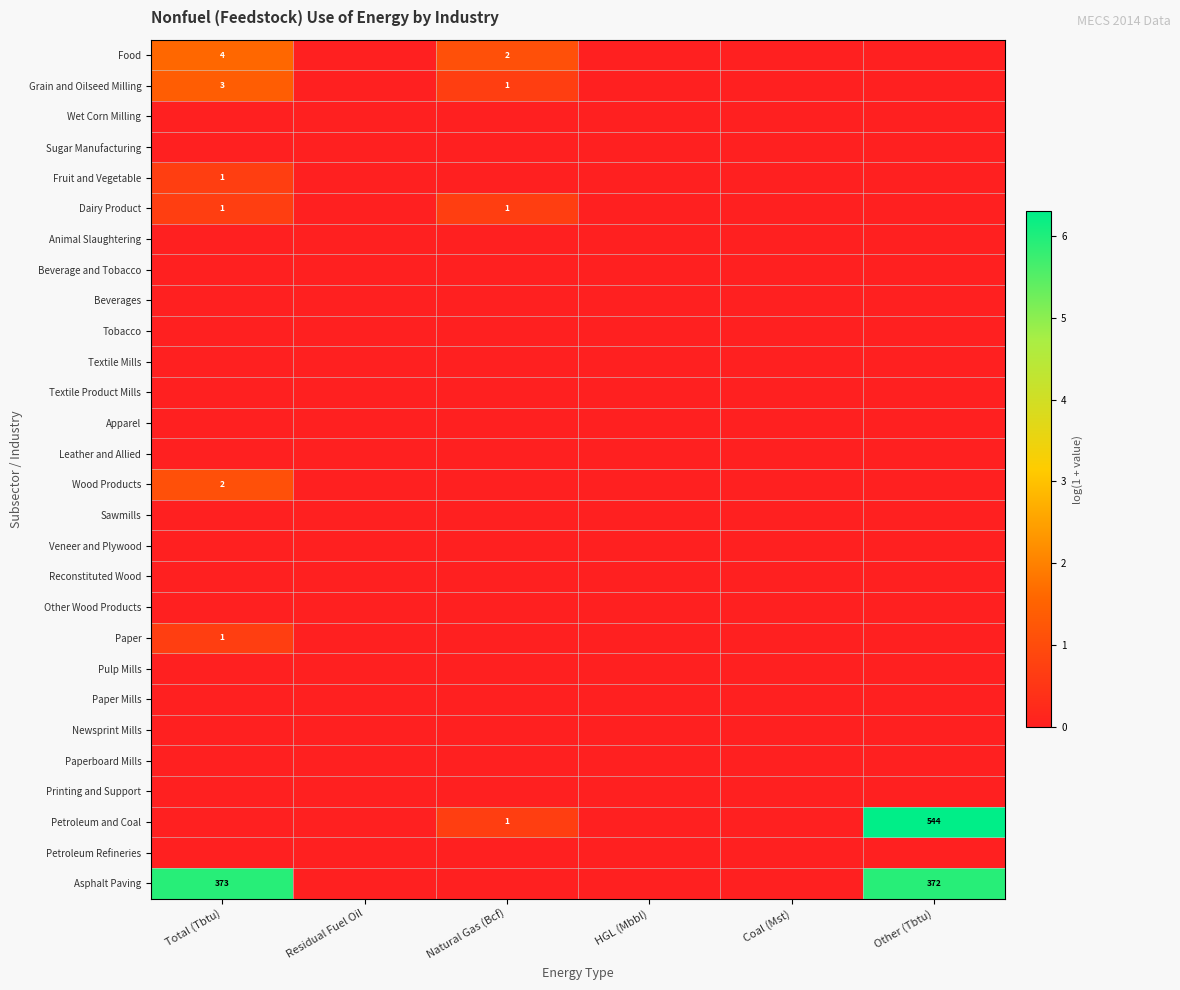

True or false: Grain and Oilseed Milling has a value of 3 at Total (Tbtu).

True